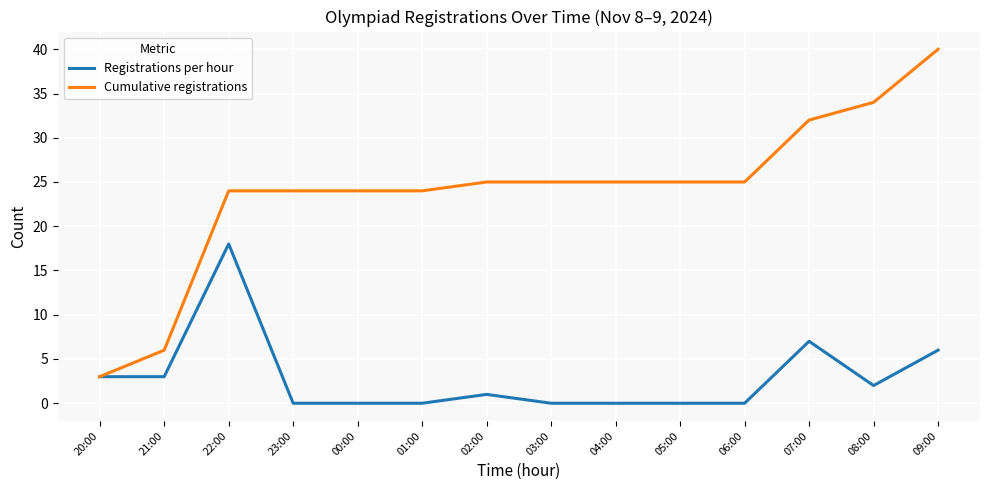

Rank the series at 09:00 from lowest to highest value.

Registrations per hour, Cumulative registrations